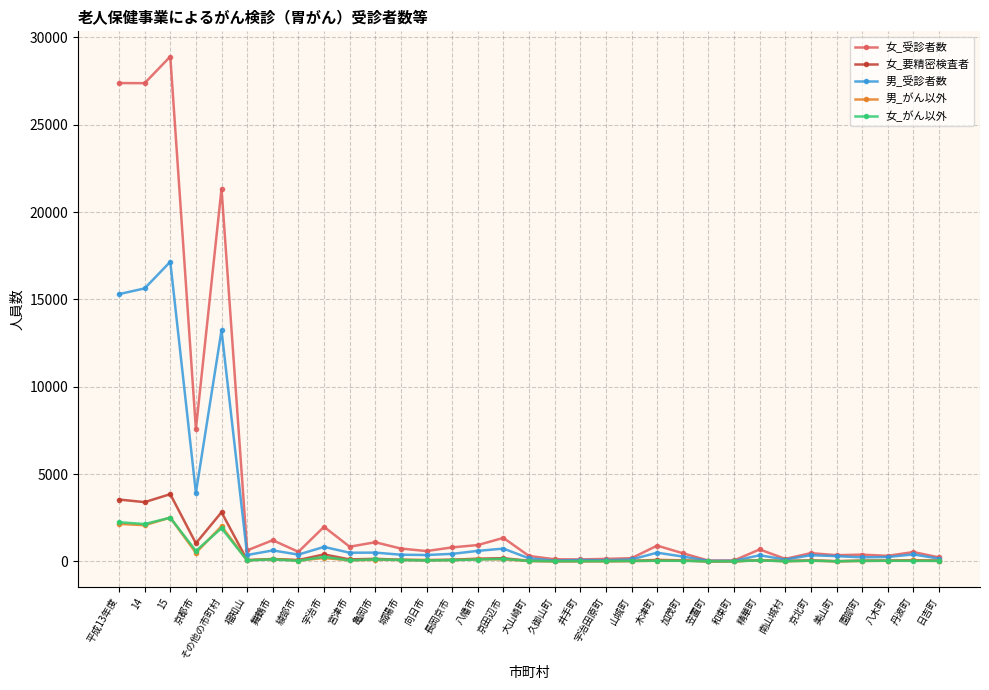

At how many categories does at least one series exceed 23070?

3